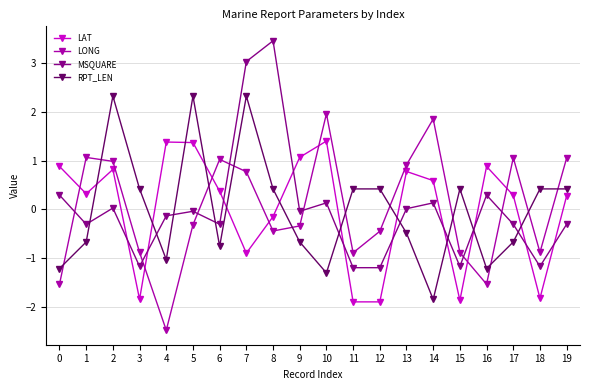

What is the sum of the LONG values at 12 and 19?

0.6